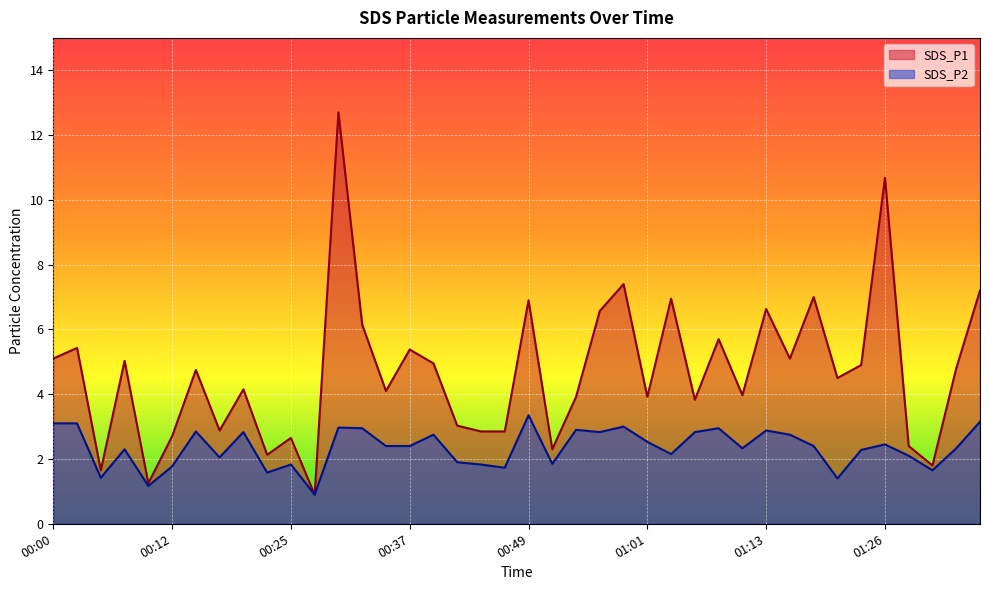

What is the value of the SDS_P1 point at the 26th from the left?

3.9